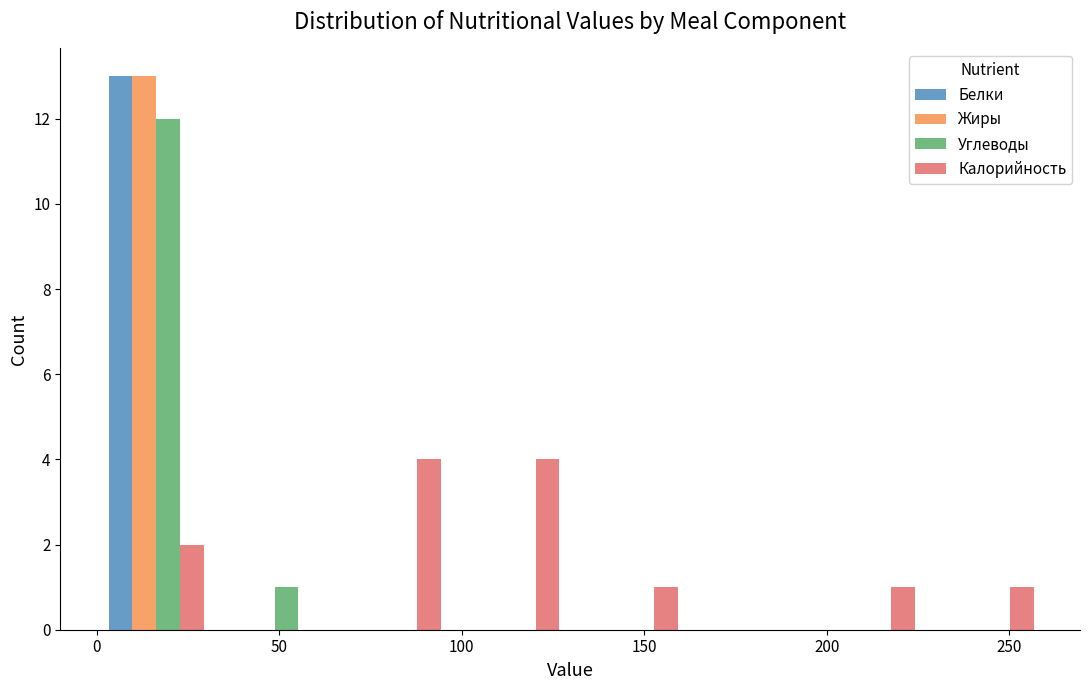

Reading left to right, list every range on the x-axis with the height of the bar of each series over it. Neither the bar edges nor the heights are printed on the chart, so give them approximately, as read against the axes.

0.0 to 32.5: Белки=13	Жиры=13	Углеводы=12	Калорийность=2
32.5 to 65.0: Белки=0	Жиры=0	Углеводы=1	Калорийность=0
65.0 to 97.5: Белки=0	Жиры=0	Углеводы=0	Калорийность=4
97.5 to 130.0: Белки=0	Жиры=0	Углеводы=0	Калорийность=4
130.0 to 162.5: Белки=0	Жиры=0	Углеводы=0	Калорийность=1
162.5 to 195.0: Белки=0	Жиры=0	Углеводы=0	Калорийность=0
195.0 to 227.5: Белки=0	Жиры=0	Углеводы=0	Калорийность=1
227.5 to 260.0: Белки=0	Жиры=0	Углеводы=0	Калорийность=1